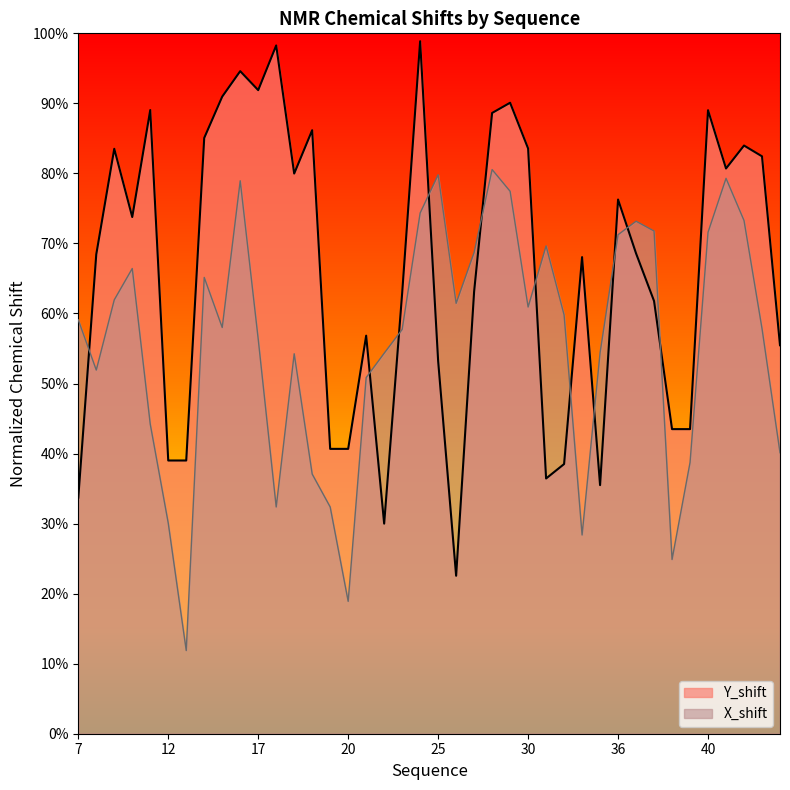

What is the value of the X_shift point at the 5th from the left?

0.4